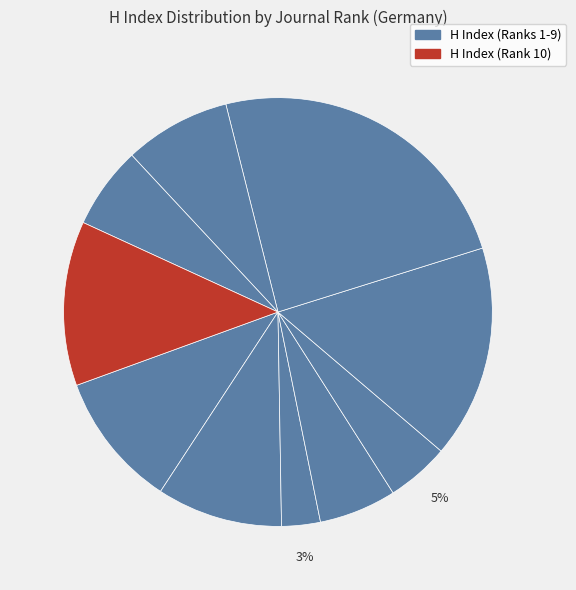

Count the number of slices in the pie.

10